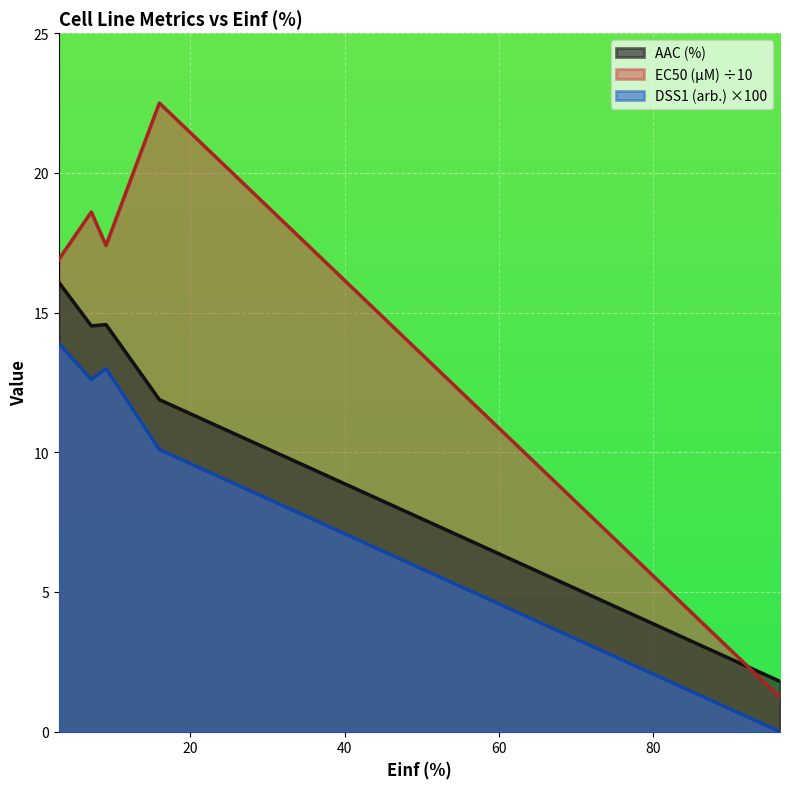

Between 96.397 and 9.058, which is larger?

9.058